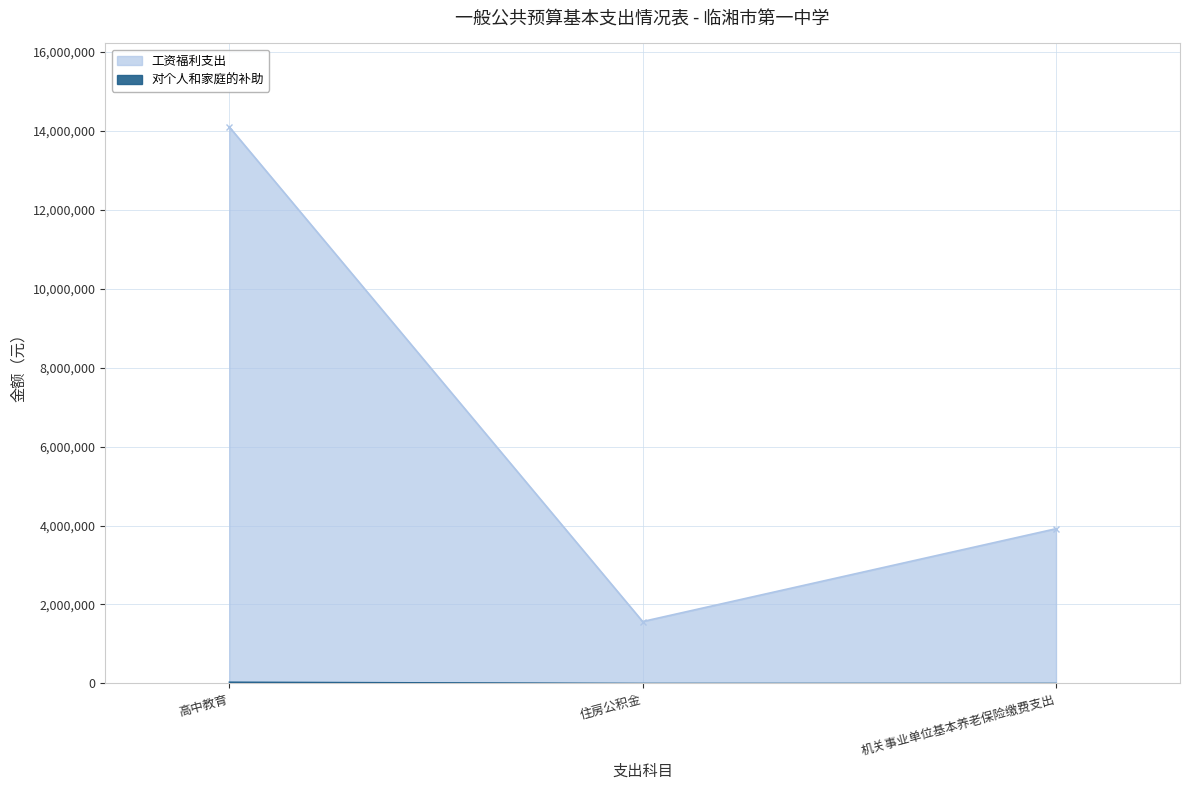

At 住房公积金, list the series in order from smallest to largest.

对个人和家庭的补助, 工资福利支出